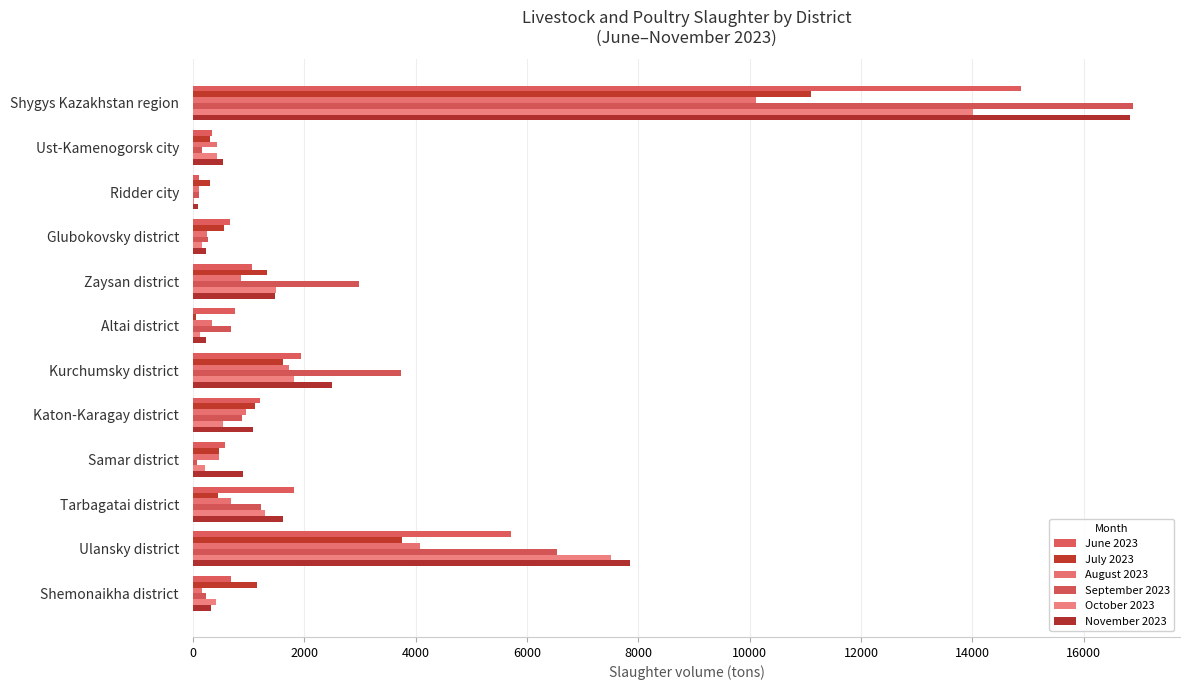

Count the number of categories in the chart.

12